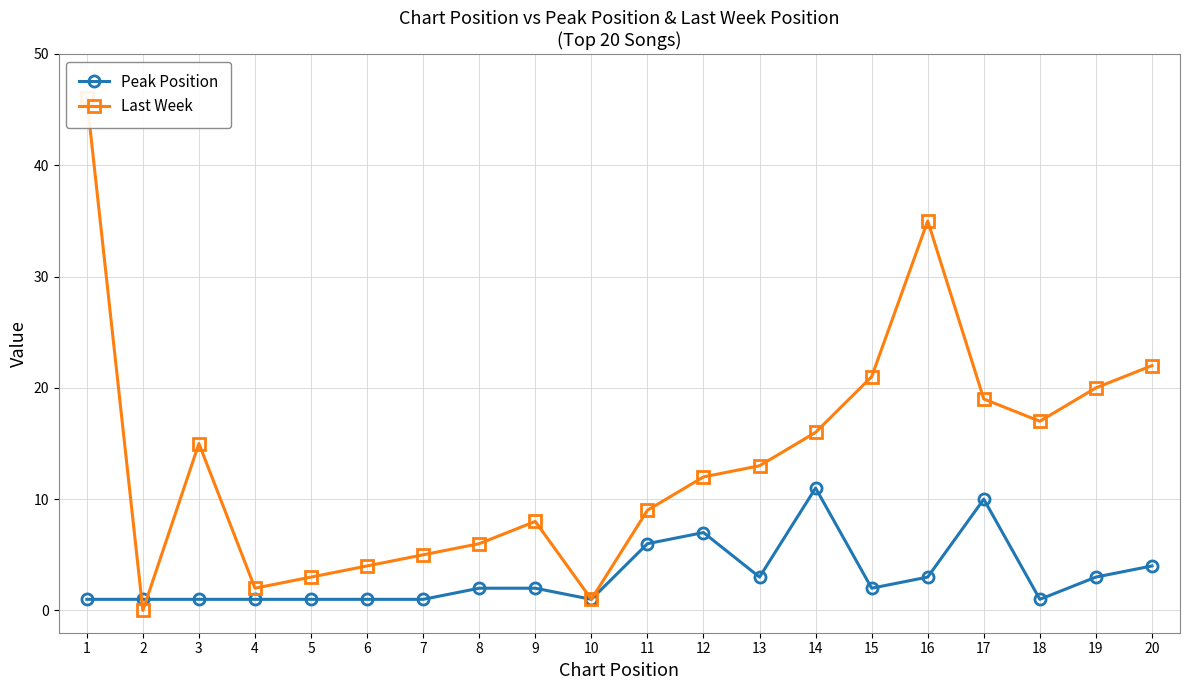

What are all the series names shown in the legend?

Peak Position, Last Week